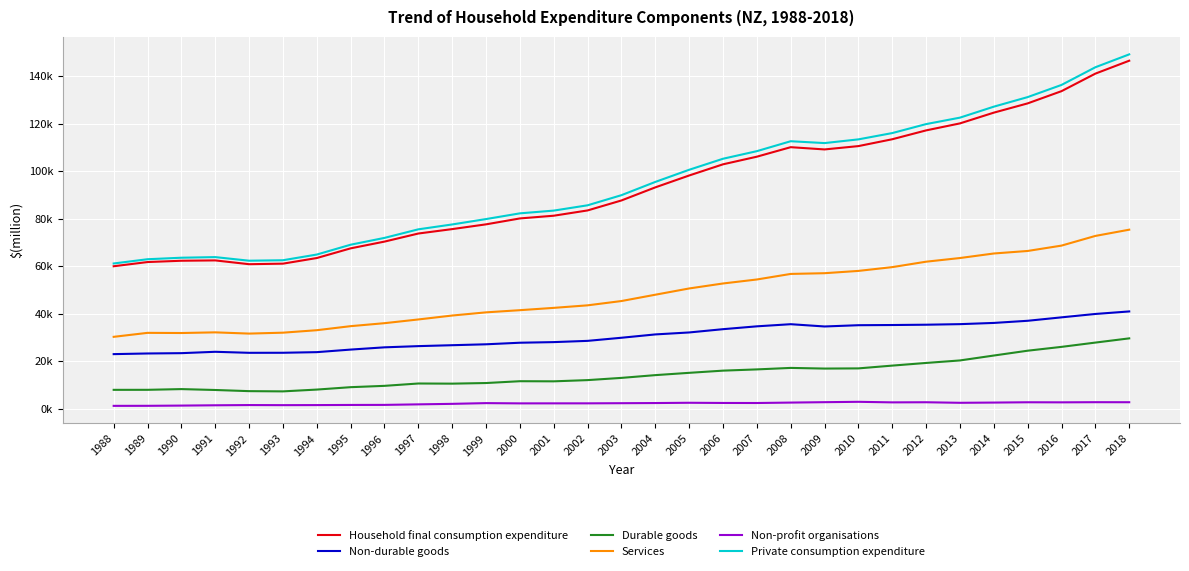

Reading right to left, transcribe all the data shown in this chart.

Household final consumption expenditure: 2018=146529	2017=141085	2016=133704	2015=128551	2014=124649	2013=120122	2012=117174	2011=113444	2010=110556	2009=109151	2008=110101	2007=106097	2006=102881	2005=98173	2004=93169	2003=87661	2002=83457	2001=81230	2000=80085	1999=77594	1998=75591	1997=73729	1996=70325	1995=67483	1994=63403	1993=61033	1992=60804	1991=62401	1990=62260	1989=61711	1988=59943
Non-durable goods: 2018=40904	2017=39842	2016=38416	2015=36969	2014=36065	2013=35552	2012=35315	2011=35184	2010=35104	2009=34570	2008=35530	2007=34631	2006=33430	2005=32051	2004=31224	2003=29821	2002=28510	2001=27984	2000=27725	1999=27065	1998=26680	1997=26293	1996=25784	1995=24835	1994=23757	1993=23495	1992=23475	1991=23906	1990=23331	1989=23196	1988=22923
Durable goods: 2018=29562	2017=27785	2016=25980	2015=24365	2014=22331	2013=20263	2012=19206	2011=18086	2010=16914	2009=16839	2008=17116	2007=16486	2006=15967	2005=15043	2004=14073	2003=12914	2002=11976	2001=11463	2000=11513	1999=10745	1998=10488	1997=10549	1996=9559	1995=8999	1994=7988	1993=7230	1992=7329	1991=7815	1990=8191	1989=7887	1988=7878
Services: 2018=75345	2017=72715	2016=68638	2015=66381	2014=65317	2013=63406	2012=61862	2011=59574	2010=57977	2009=57013	2008=56708	2007=54365	2006=52684	2005=50585	2004=47946	2003=45288	2002=43477	2001=42410	2000=41435	1999=40520	1998=39182	1997=37527	1996=35960	1995=34705	1994=33000	1993=31958	1992=31574	1991=32092	1990=31817	1989=31884	1988=30207
Non-profit organisations: 2018=2660	2017=2675	2016=2612	2015=2643	2014=2516	2013=2419	2012=2650	2011=2600	2010=2834	2009=2681	2008=2512	2007=2330	2006=2351	2005=2431	2004=2315	2003=2251	2002=2191	2001=2185	2000=2175	1999=2283	1998=1977	1997=1762	1996=1538	1995=1513	1994=1456	1993=1428	1992=1466	1991=1372	1990=1243	1989=1149	1988=1130
Private consumption expenditure: 2018=149200	2017=143770	2016=136323	2015=131199	2014=127169	2013=122545	2012=119825	2011=116045	2010=113390	2009=111826	2008=112609	2007=108426	2006=105226	2005=100581	2004=95462	2003=89885	2002=85619	2001=83384	2000=82227	1999=79819	1998=77548	1997=75496	1996=71887	1995=69016	1994=64875	1993=62473	1992=62276	1991=63794	1990=63535	1989=62898	1988=61109